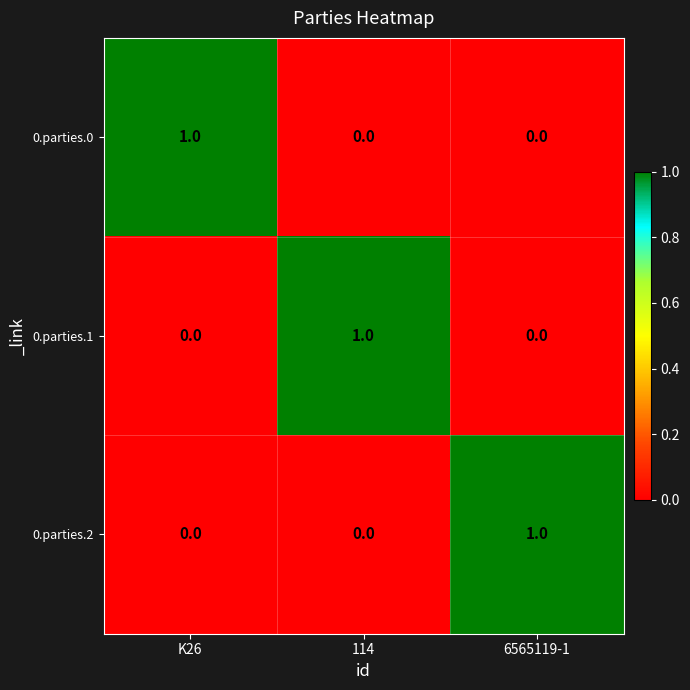

Reading left to right, extract all data points from this chart.

0.parties.0: K26=1	114=0	6565119-1=0
0.parties.1: K26=0	114=1	6565119-1=0
0.parties.2: K26=0	114=0	6565119-1=1